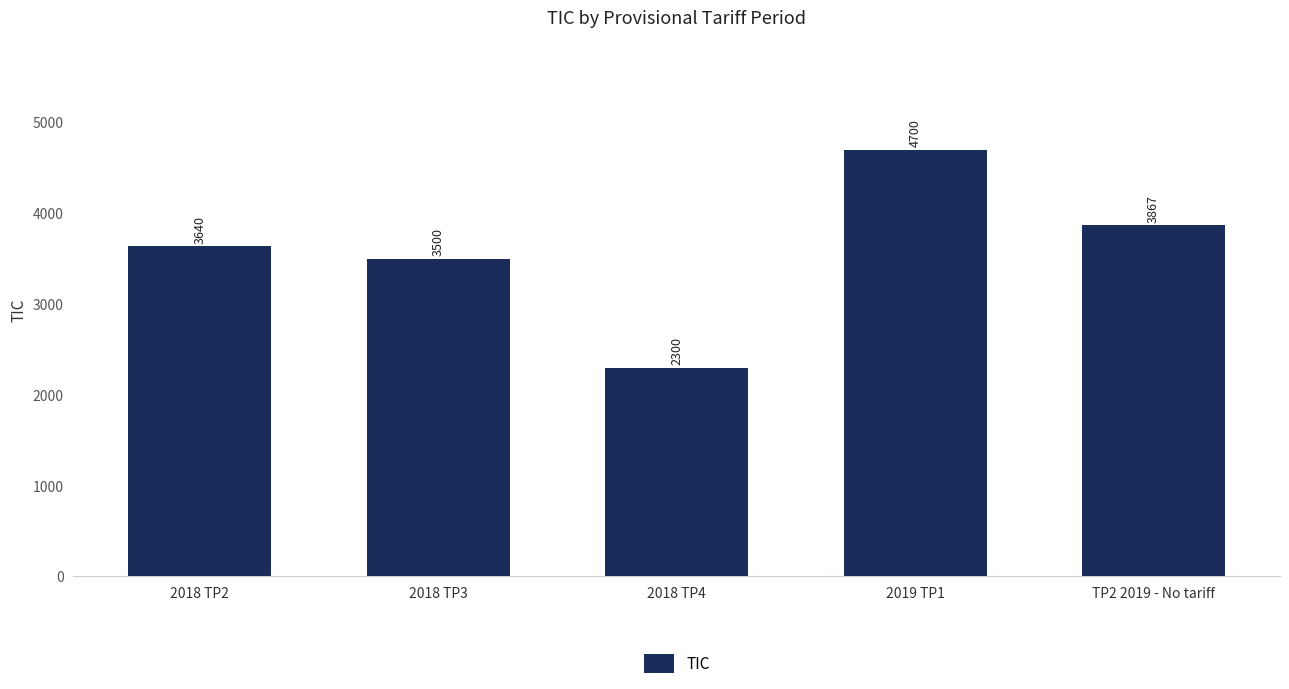

What is the minimum value shown in the chart?

2300